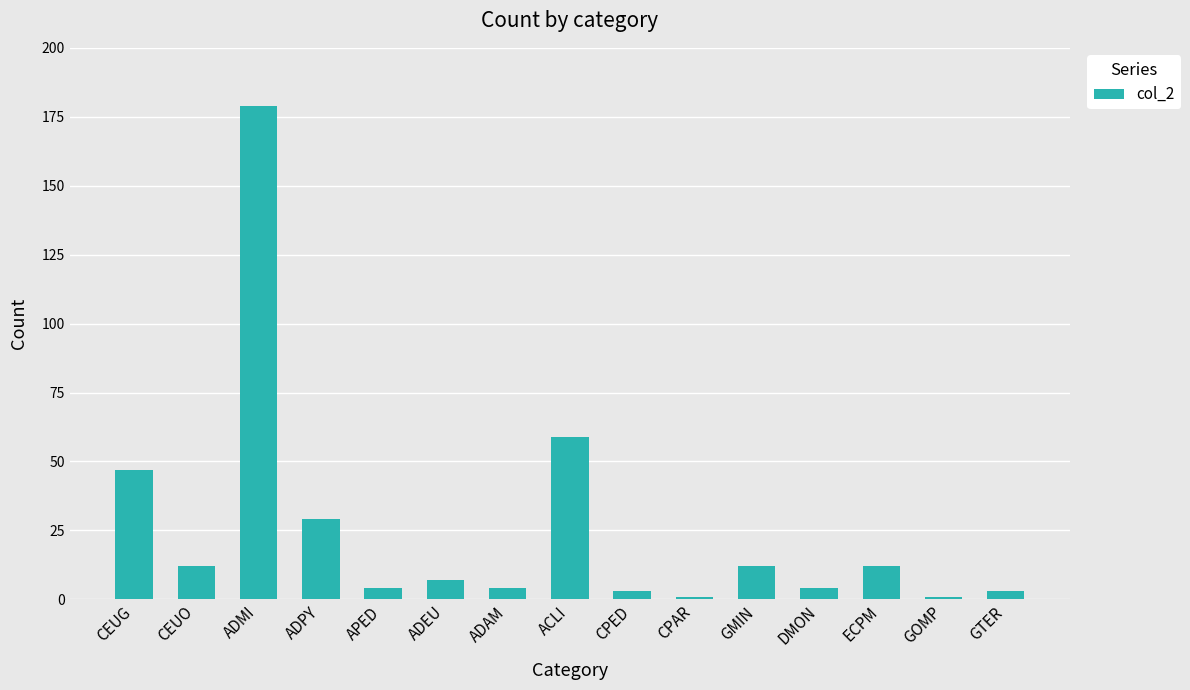

At which category does the chart reach its peak across all series?

ADMI